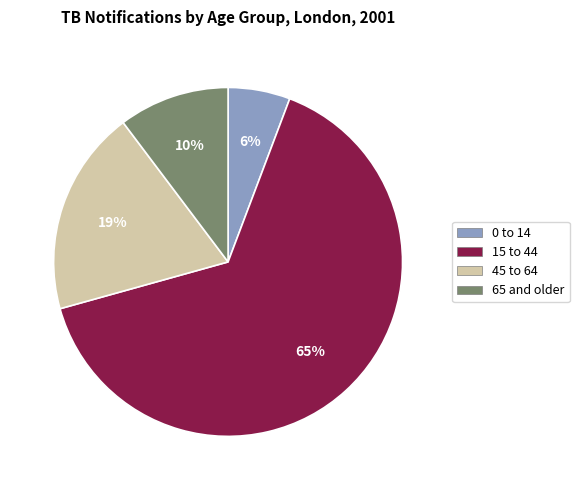

What percentage is the 15 to 44 slice, to the nearest percent?

65%